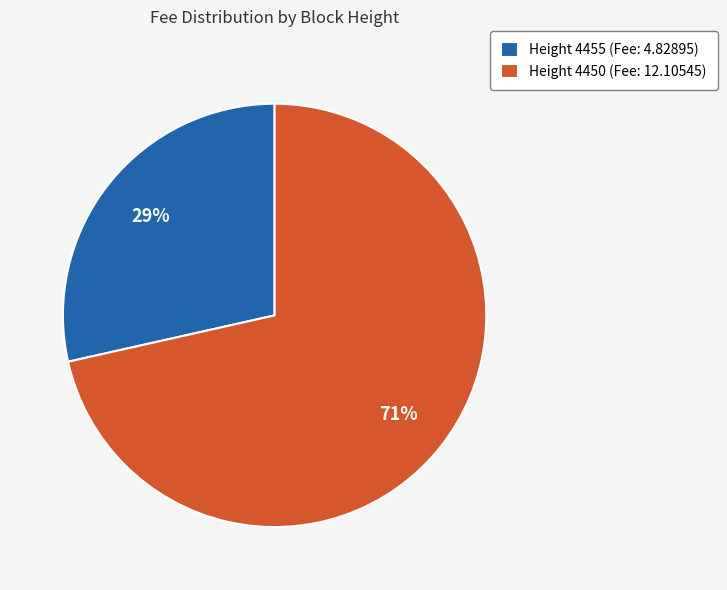

The Height 4450 (Fee: 12.10545) slice represents 71% of the pie. True or false?

True